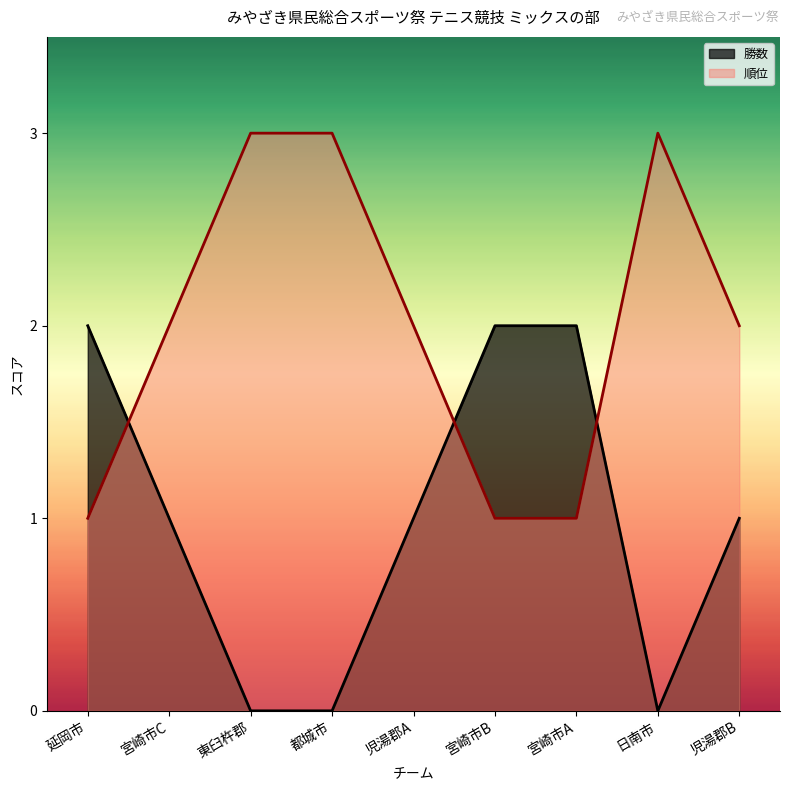

At 東臼杵郡, list the series in order from largest to smallest.

順位, 勝数